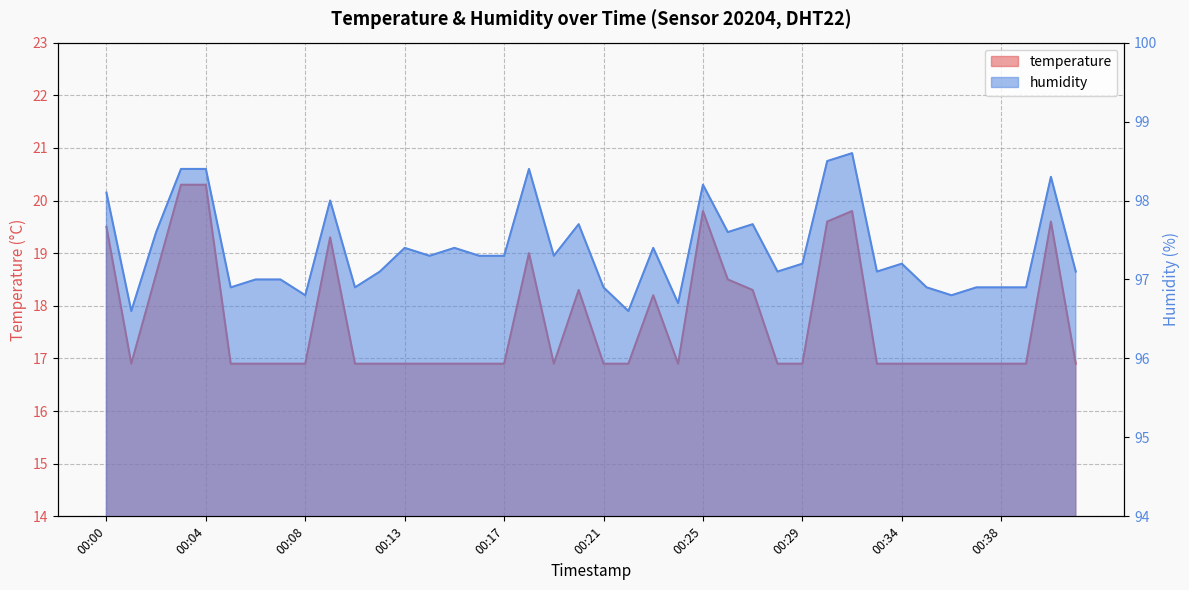

What is the lowest value of the temperature series?

16.9